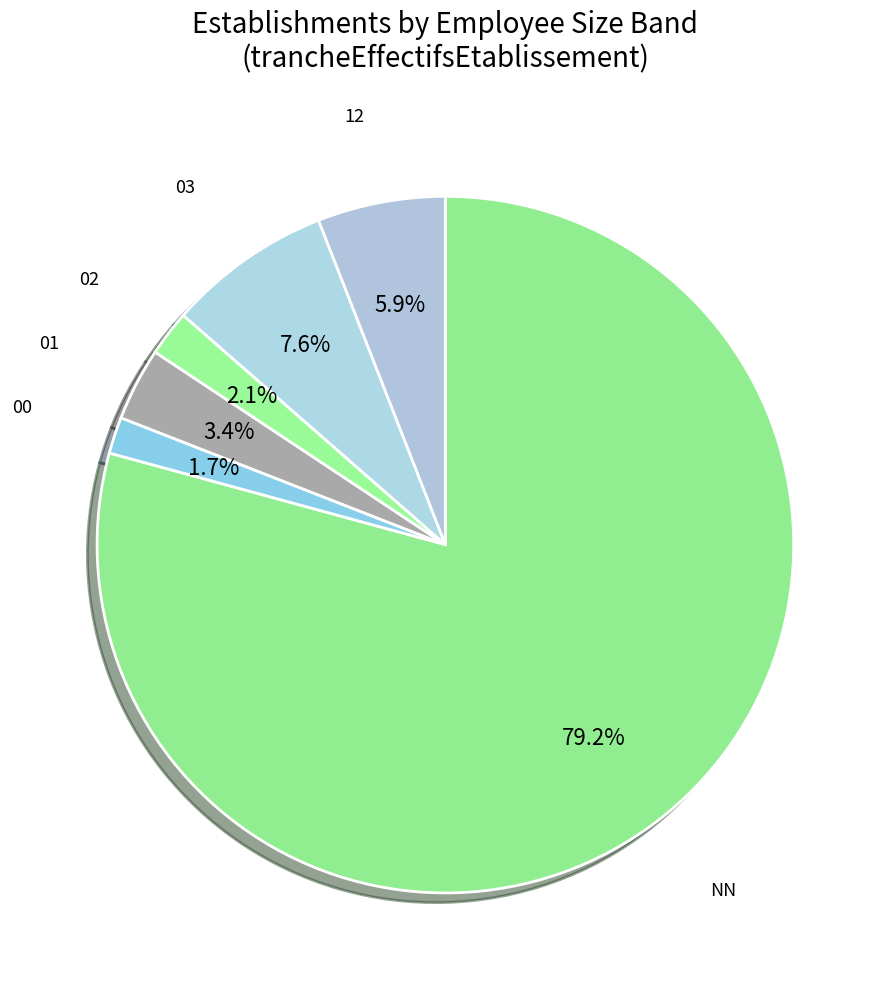

Is the sum of 01 and 00 greater than half?

No